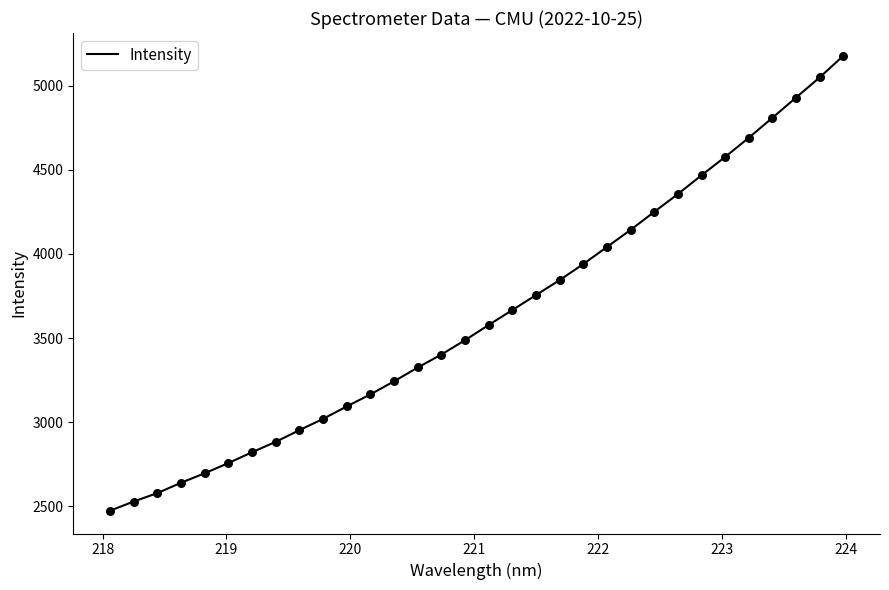

What is the maximum value shown in the chart?

5178.2